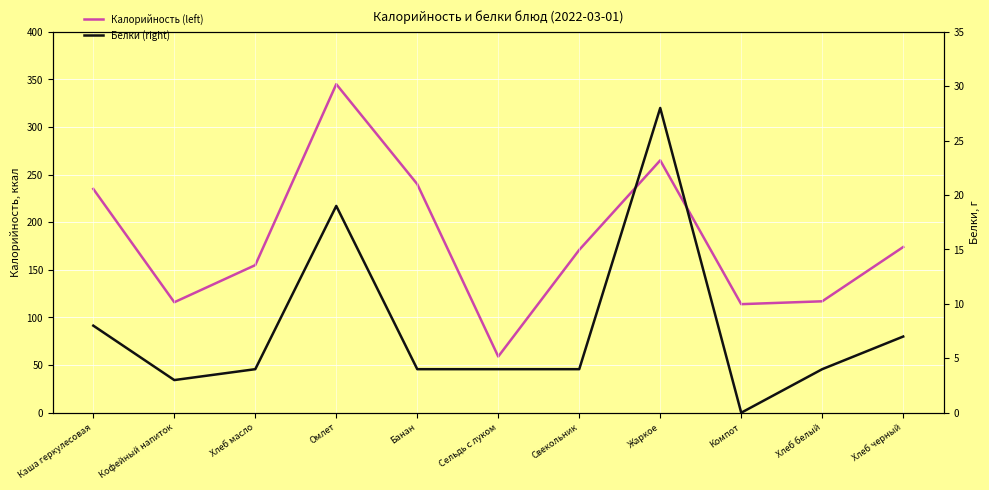

What is the label of the 6th point from the left?

Сельдь с луком